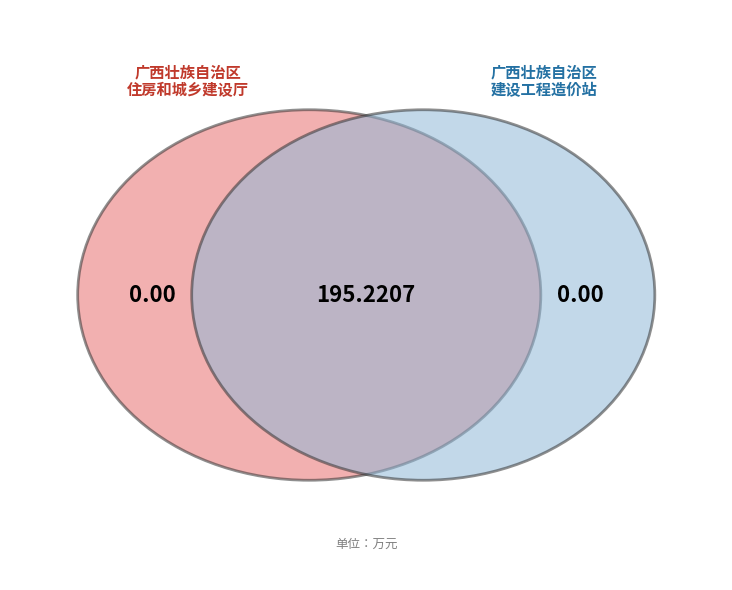

True or false: 广西建设工程造价信息化建设 accounts for 41% of the total.

False